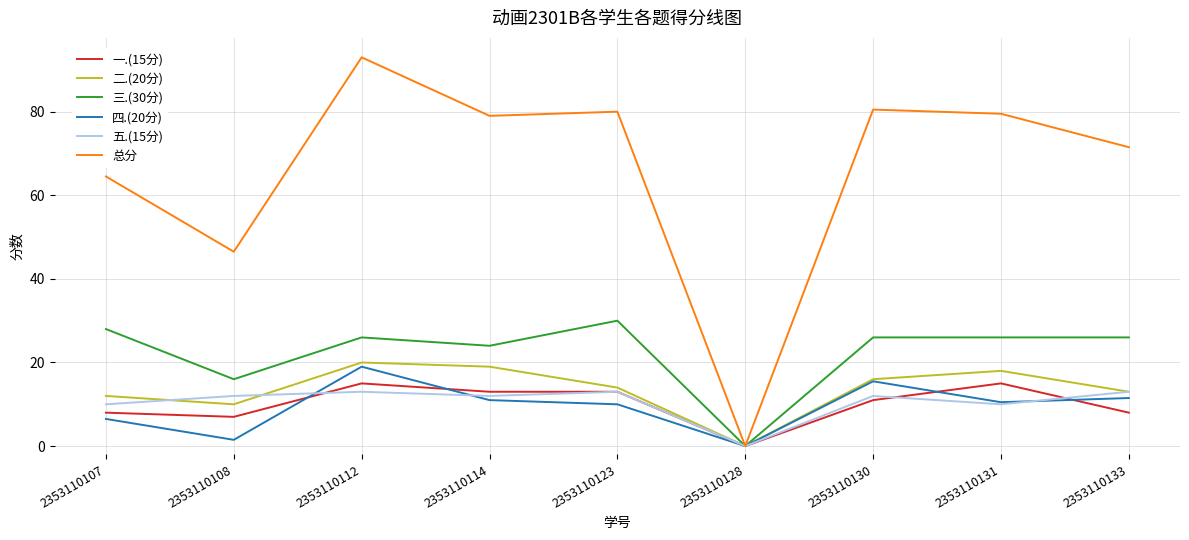

The value of 总分 at 2353110123 is 80.0. True or false?

True